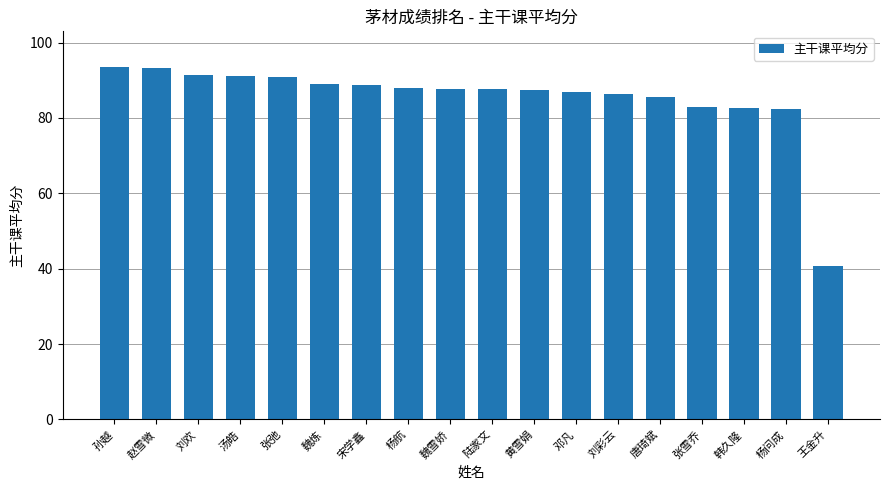

What is the label of the 12th bar from the left?

邓凡